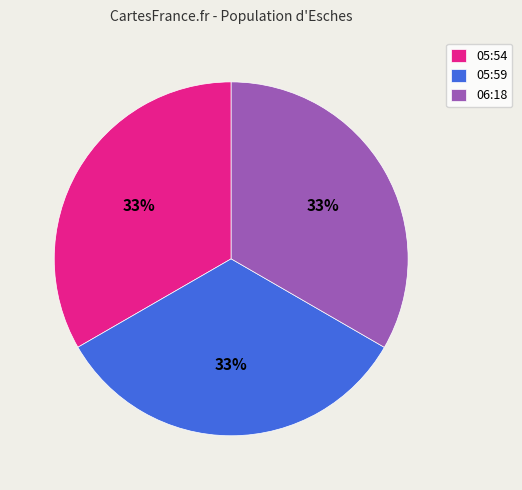

To the nearest percent, what portion does 05:54 represent?

33%